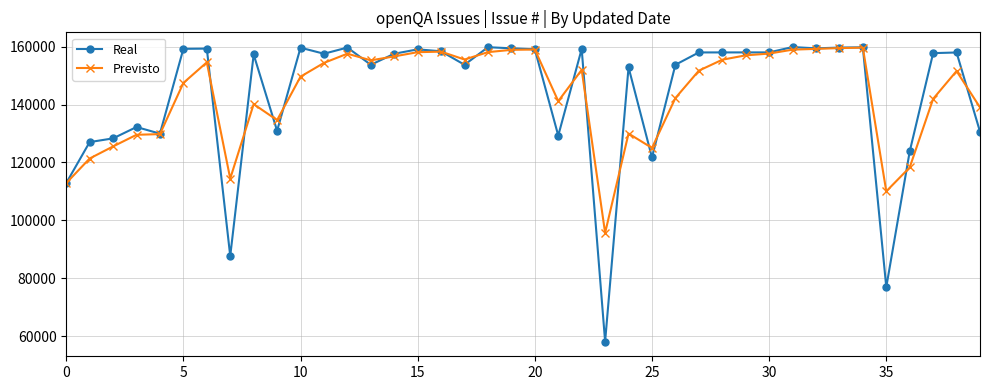

Is this an area chart (filled region under the line)?

No